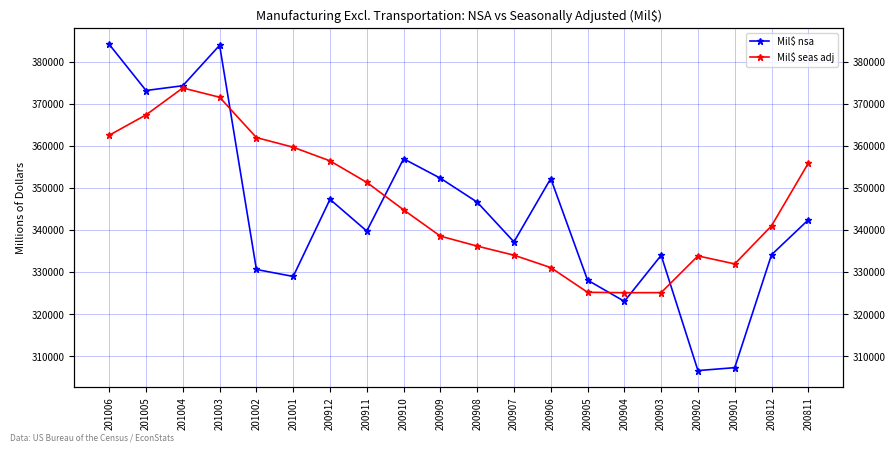

How many lines are shown in the chart?

2